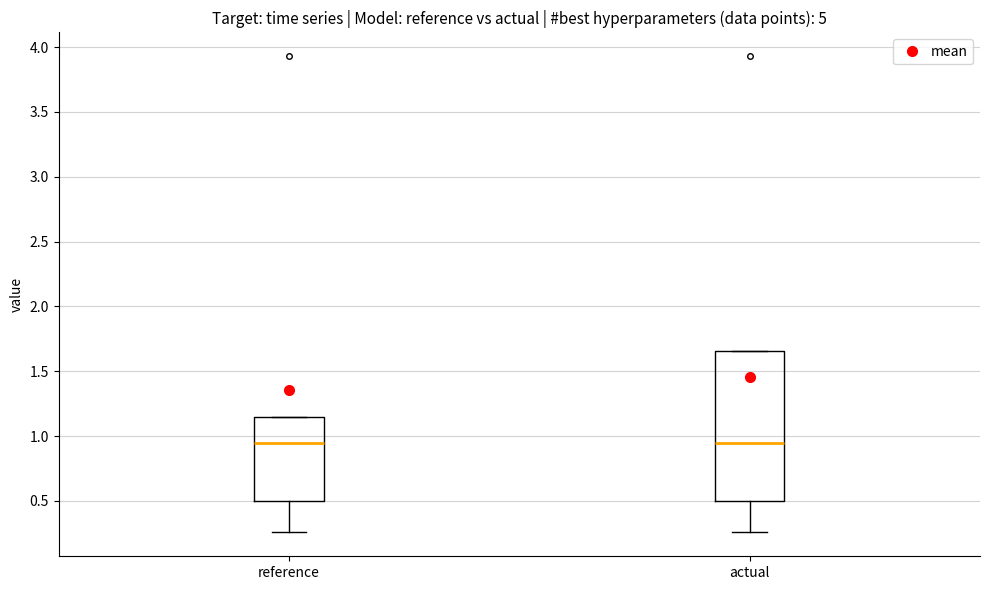

Reading left to right, read every box against the y-axis: the position of its median line, the range the box covers, and the ends of its whiskers. The values are not printed on the chart, so give them approximately, as read against the axis.

reference: median 0.95, box 0.50 to 1.15, whiskers 0.25 to 1.15
actual: median 0.95, box 0.50 to 1.65, whiskers 0.25 to 1.65